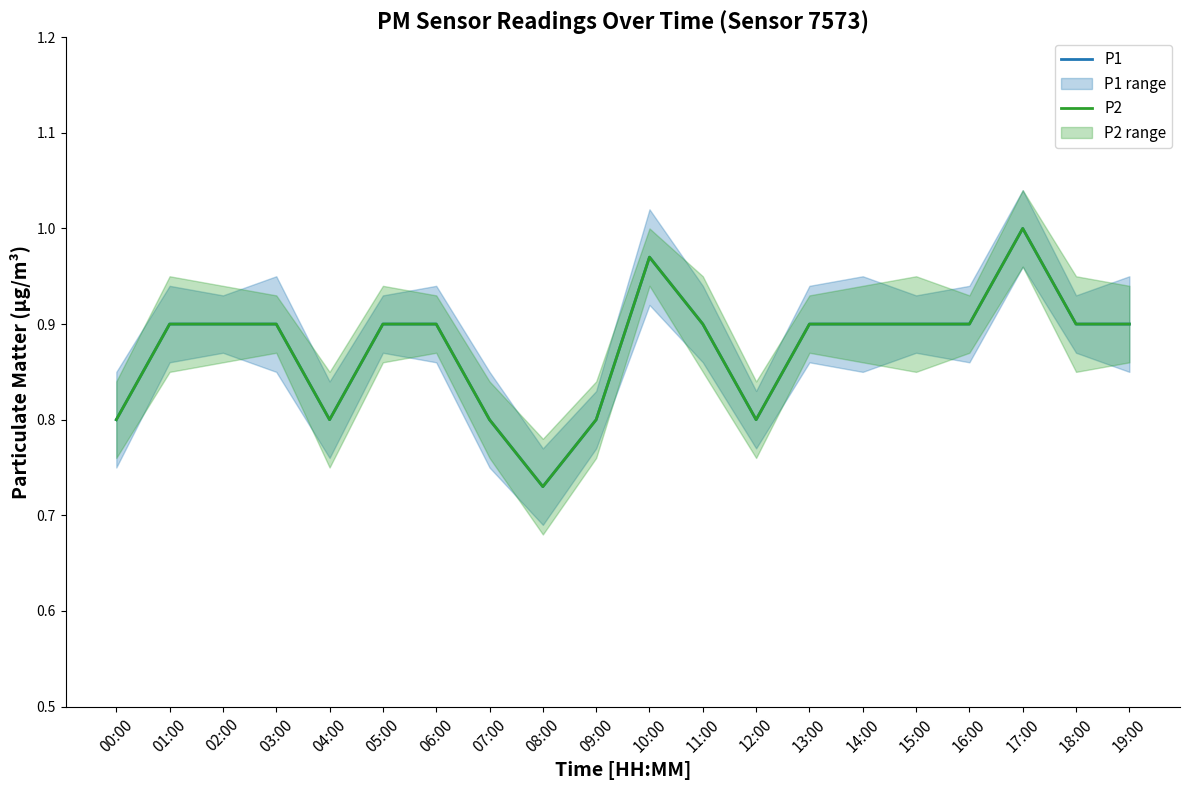

In P2, how many points are higher than both neighbors (excluding endpoints)?

2